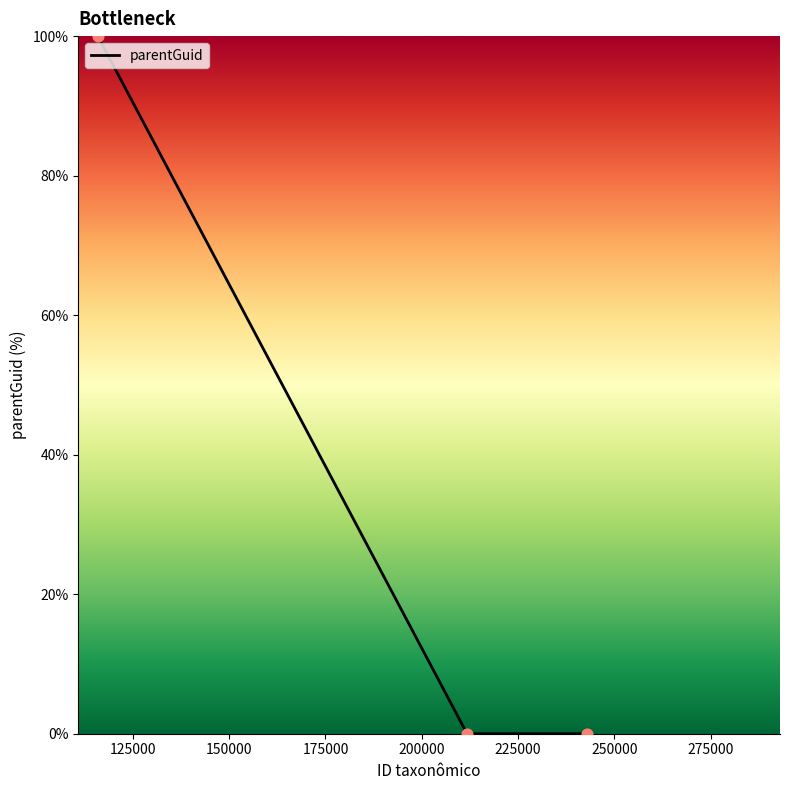

What is the maximum value shown in the chart?

100